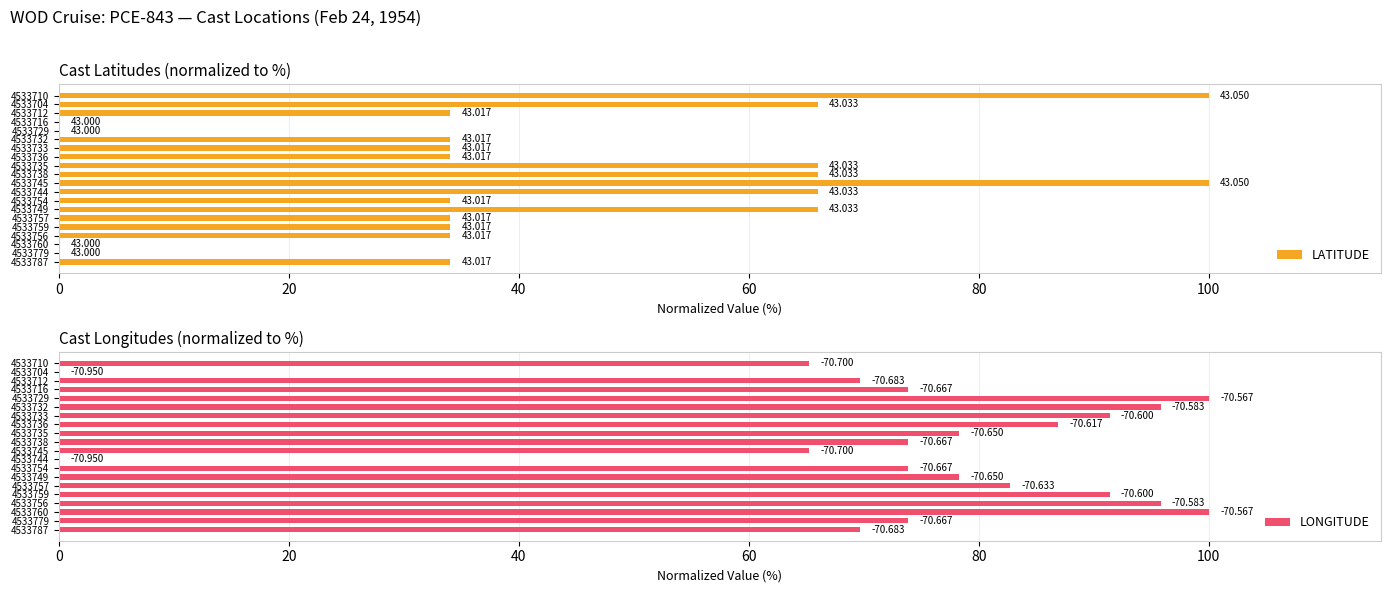

Which series changed the most between 4533738 and 4533745?

LATITUDE